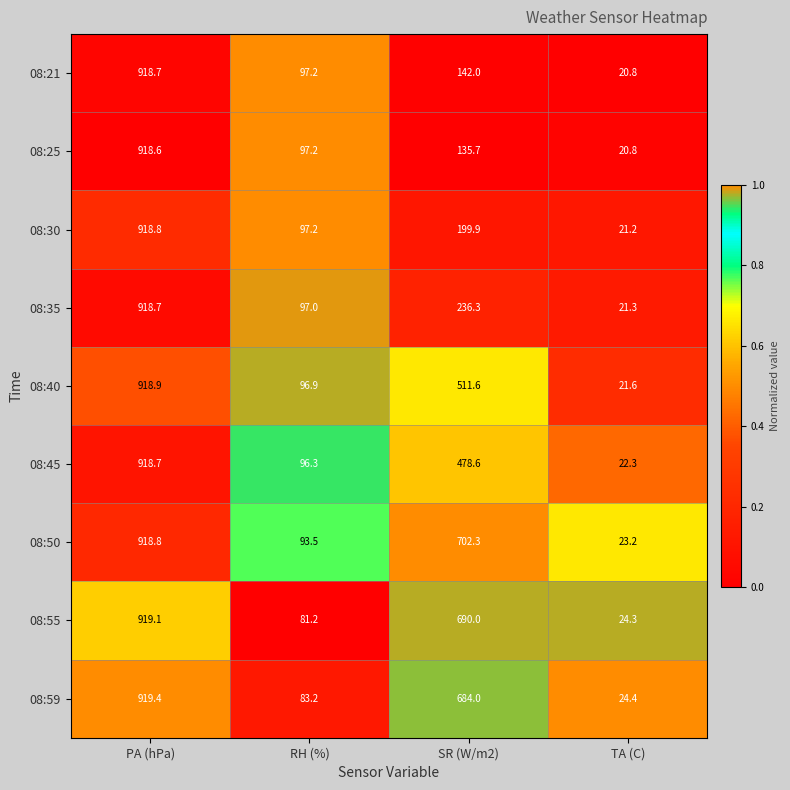

At which label does 08:59 reach its minimum?

TA (C)